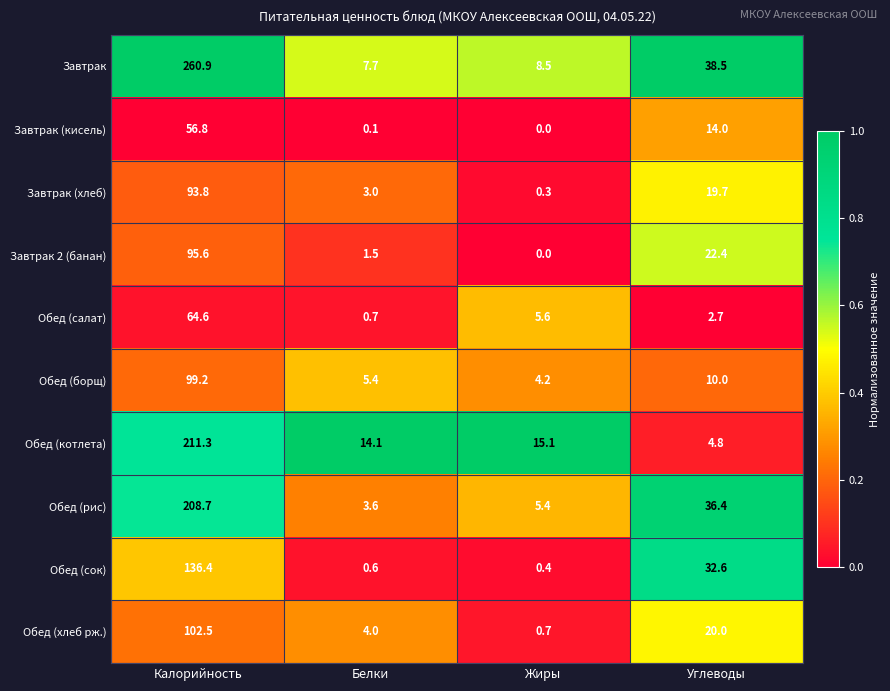

Which series has the widest spread of values?

Завтрак